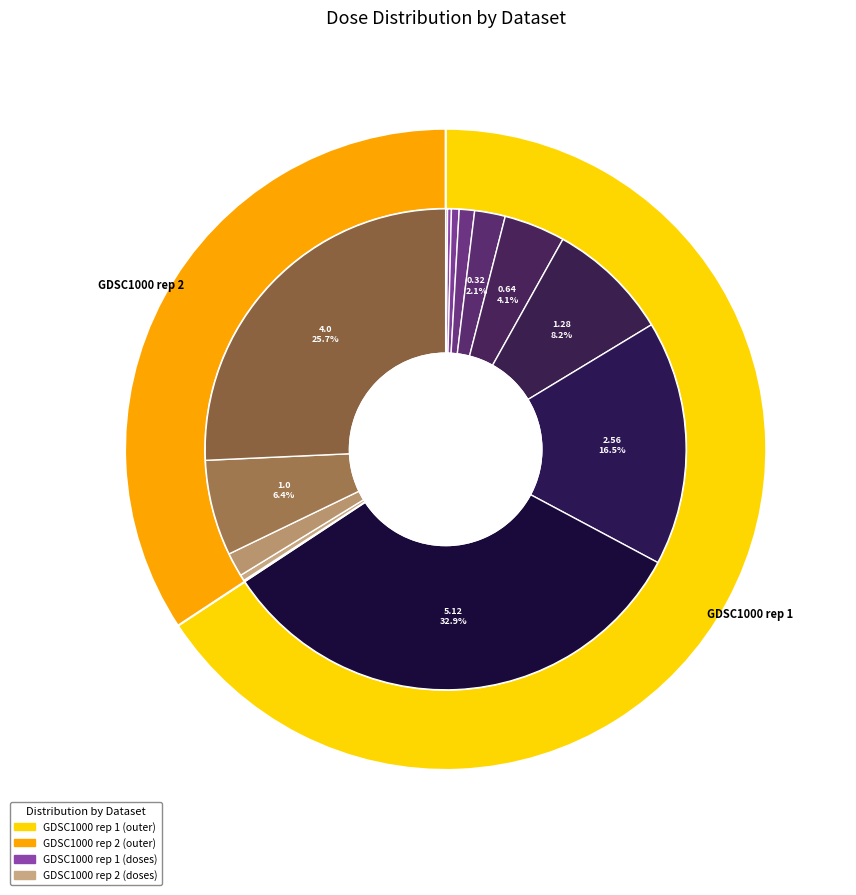

What is the largest slice in the pie chart?

5.12